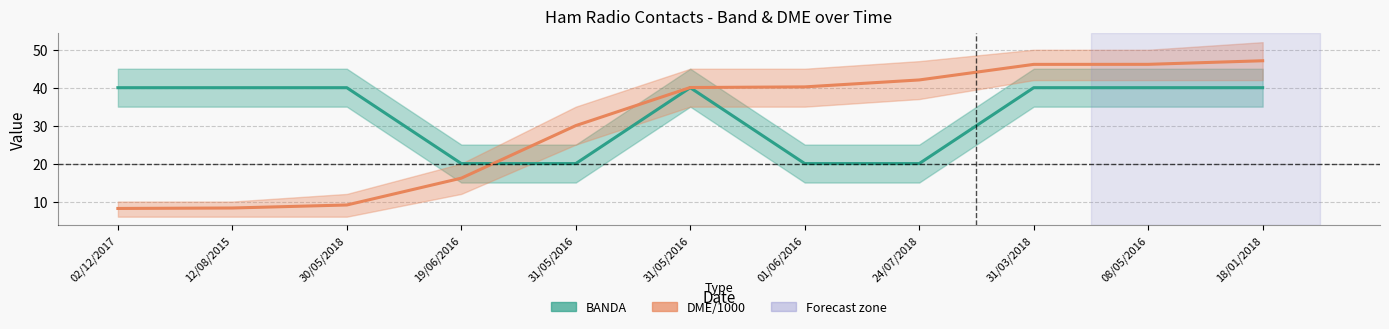

What are all the series names shown in the legend?

BANDA, DME/1000